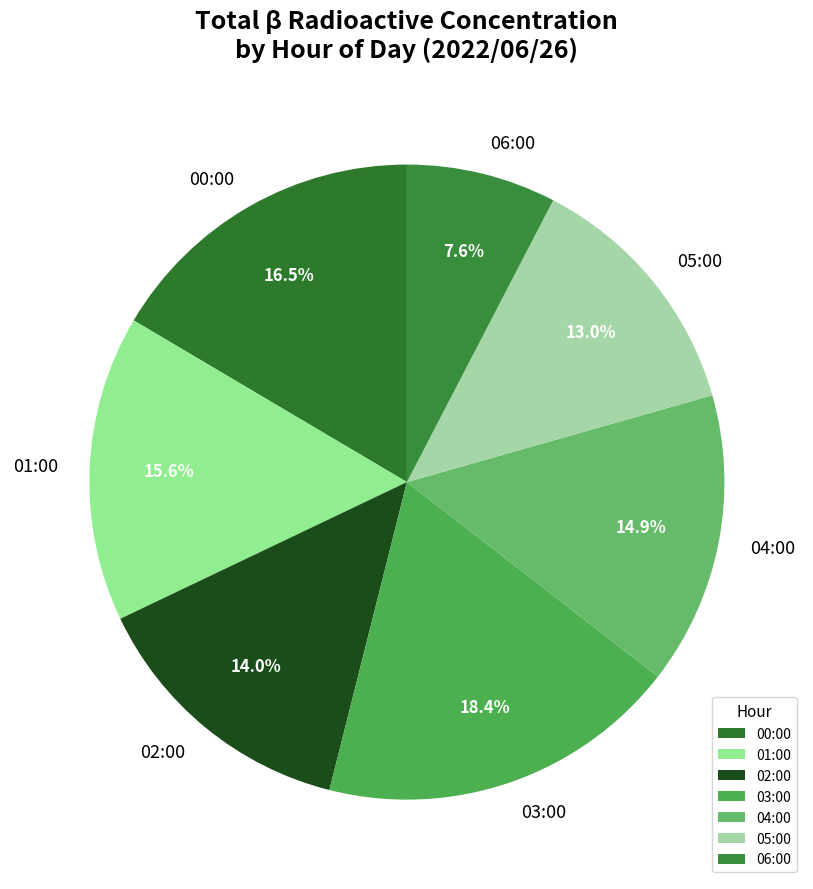

Count the number of slices in the pie.

7